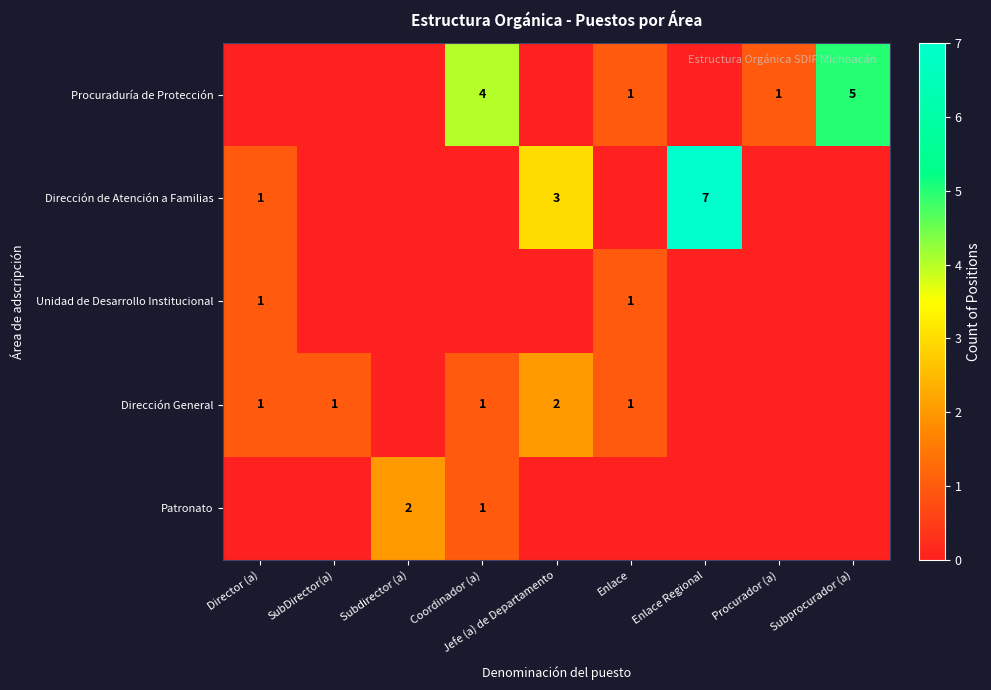

How many distinct data groups are displayed?

5